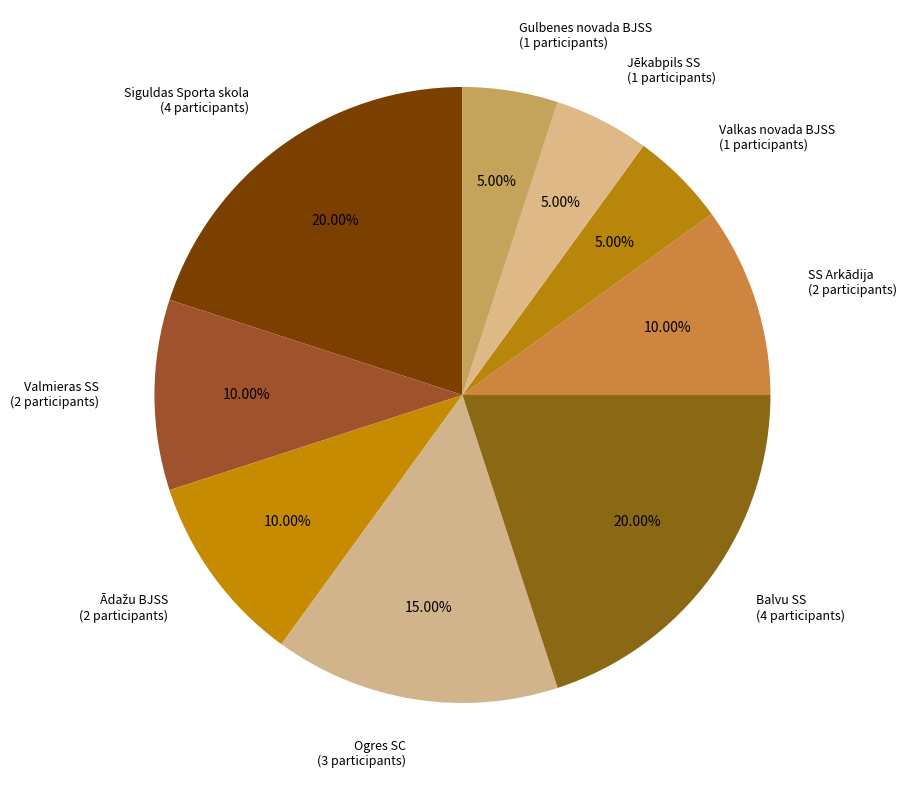

Count the number of slices in the pie.

9